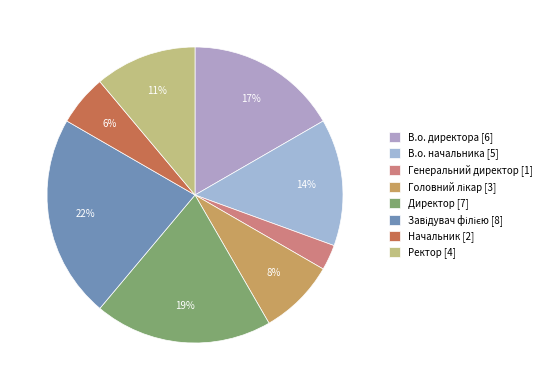

What percentage is the Завідувач філією slice, to the nearest percent?

22%